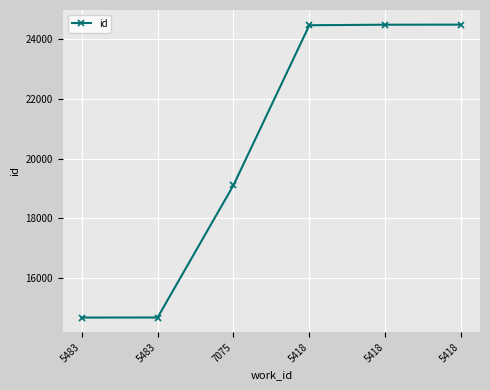

Count the number of categories in the chart.

6